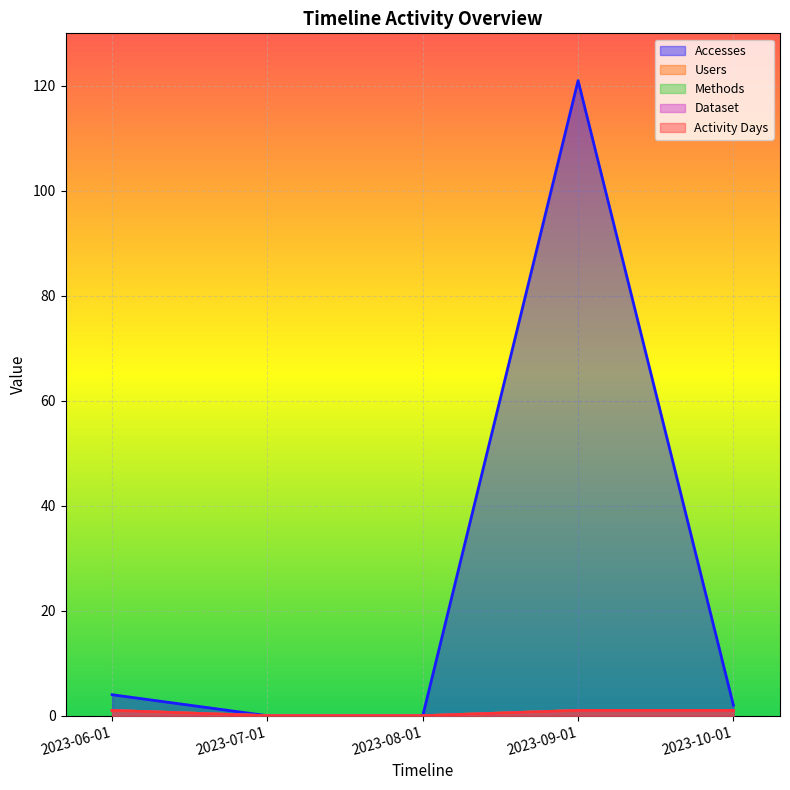

Which series has the widest spread of values?

Accesses